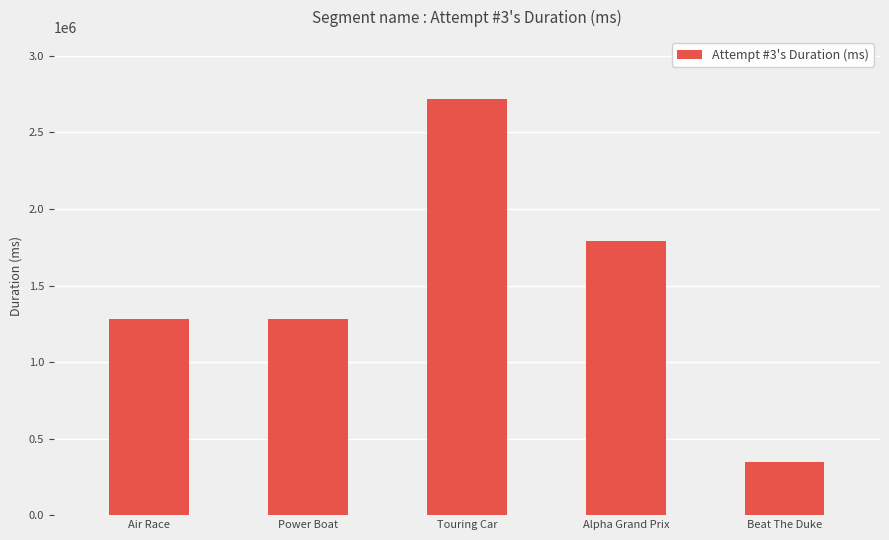

Between Alpha Grand Prix and Touring Car, which is larger?

Touring Car